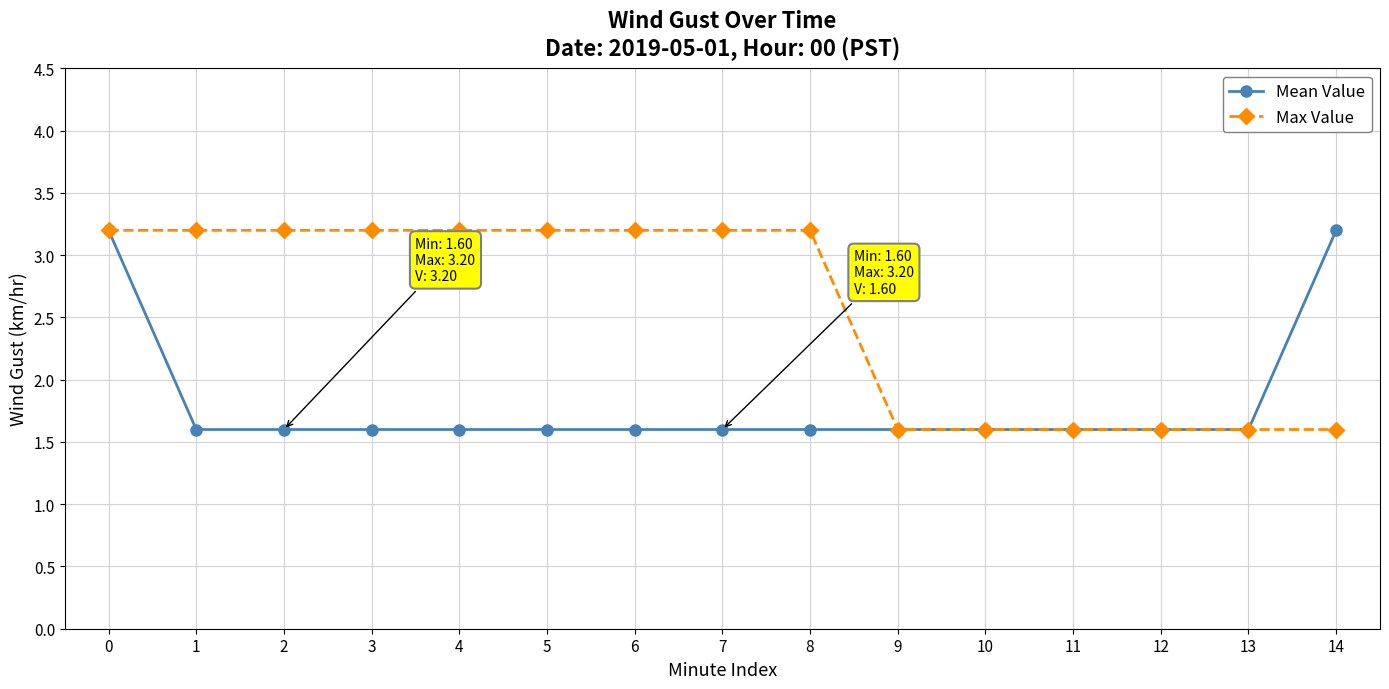

Reading left to right, list all the values displayed in this chart.

Mean Value: 3.2	1.6	1.6	1.6	1.6	1.6	1.6	1.6	1.6	1.6	1.6	1.6	1.6	1.6	3.2
Max Value: 3.2	3.2	3.2	3.2	3.2	3.2	3.2	3.2	3.2	1.6	1.6	1.6	1.6	1.6	1.6